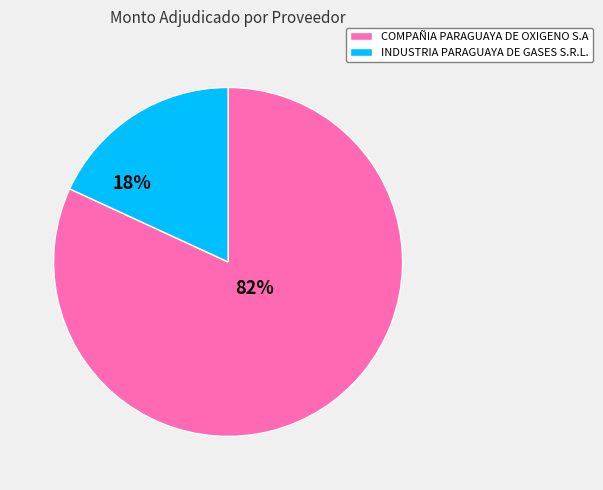

Which slice represents more than half of the pie?

COMPAÑIA PARAGUAYA DE OXIGENO S.A